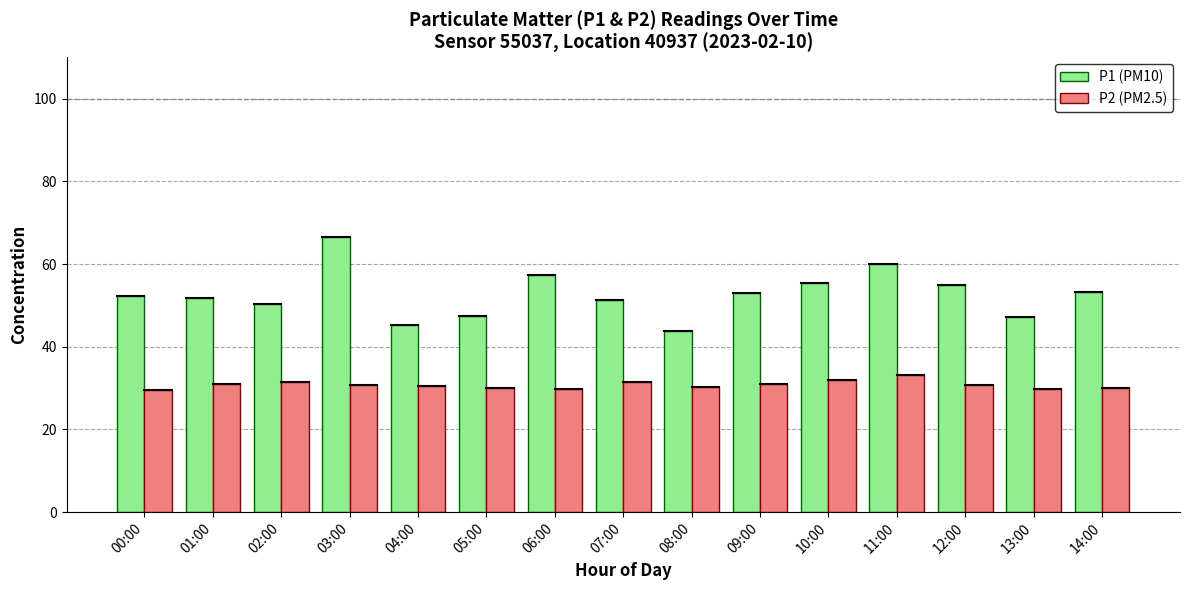

What is the label of the 3rd bar from the right?

12:00